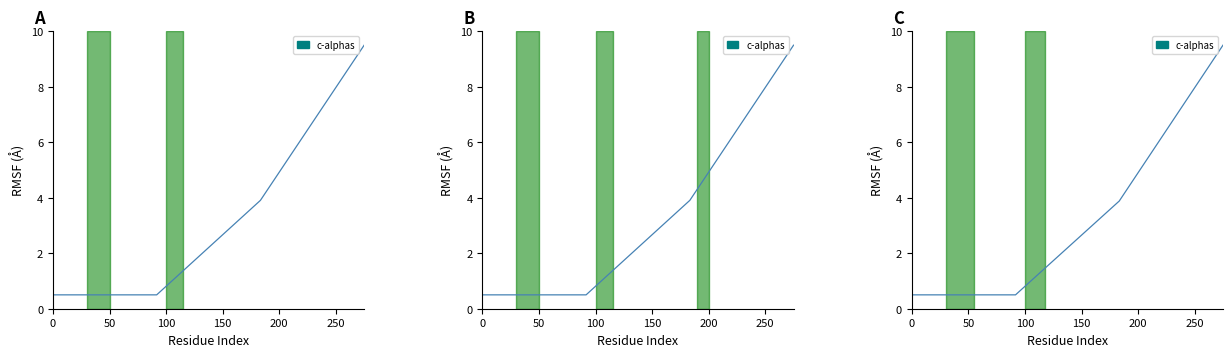

True or false: there are more than 0 points higher than both neighbors.

False